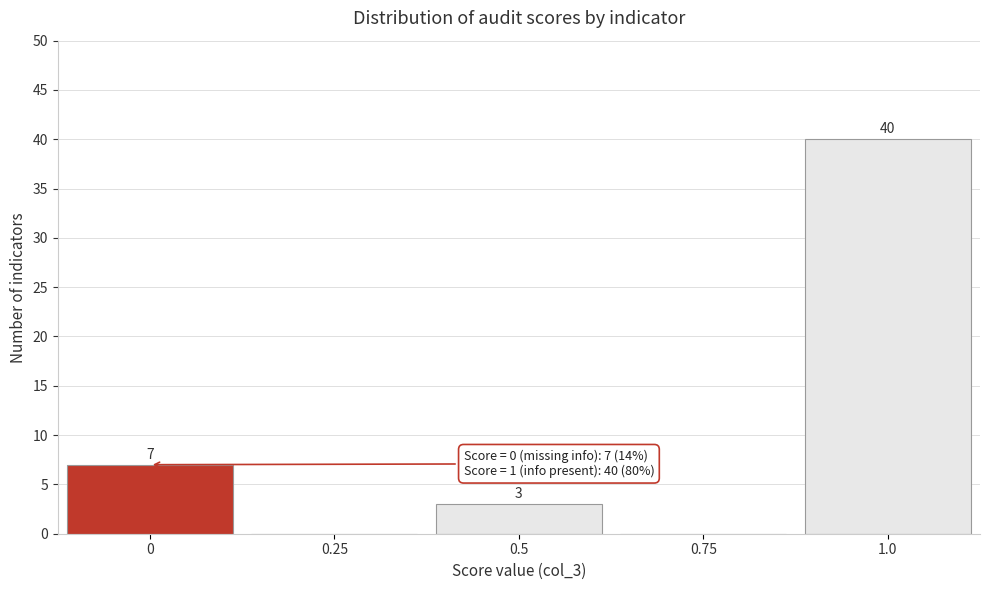

Reading left to right, what are all the values shown in this chart?

0=7	0.25=0	0.5=3	0.75=0	1.0=40